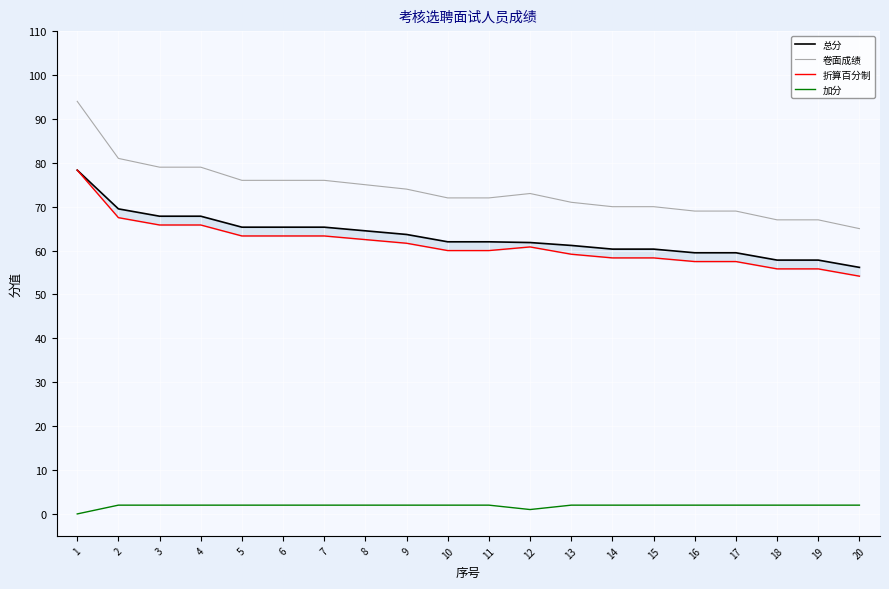

What is the sum of all 总分 values?

1266.1